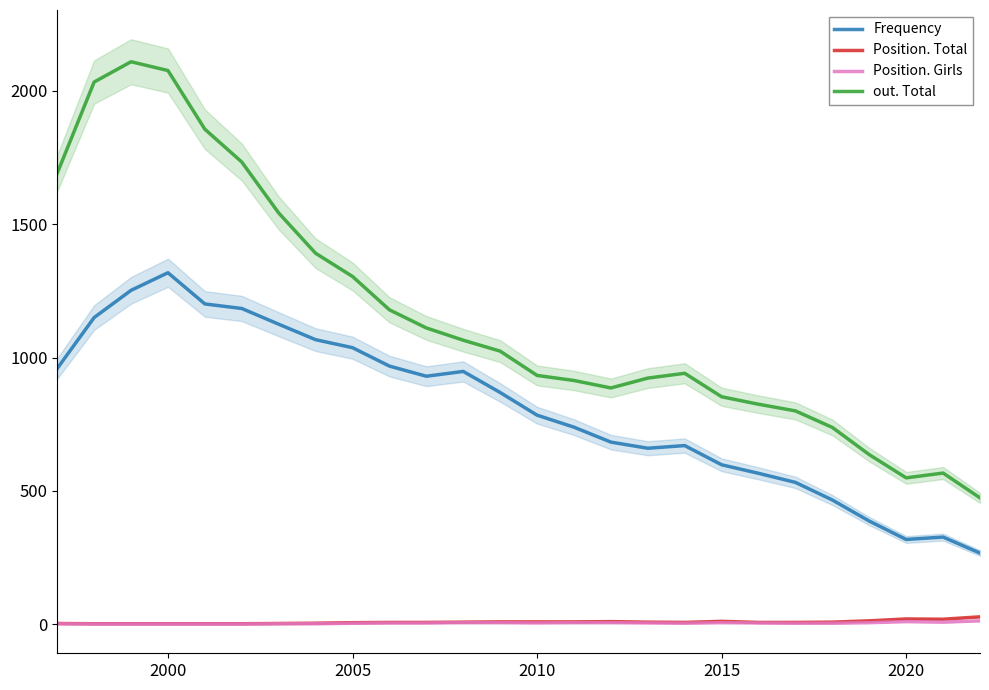

True or false: Frequency and out. Total cross at least once.

False